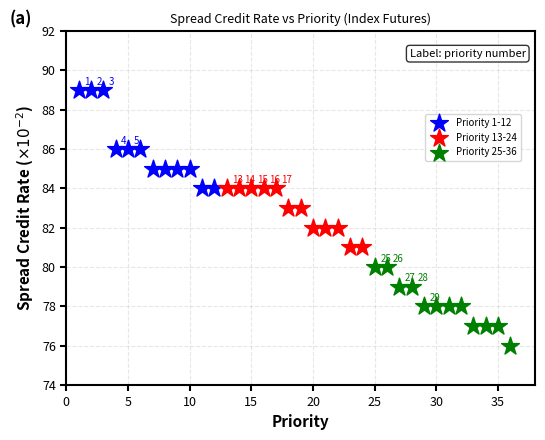

Which series reaches the maximum Y coordinate?

Priority 1-12